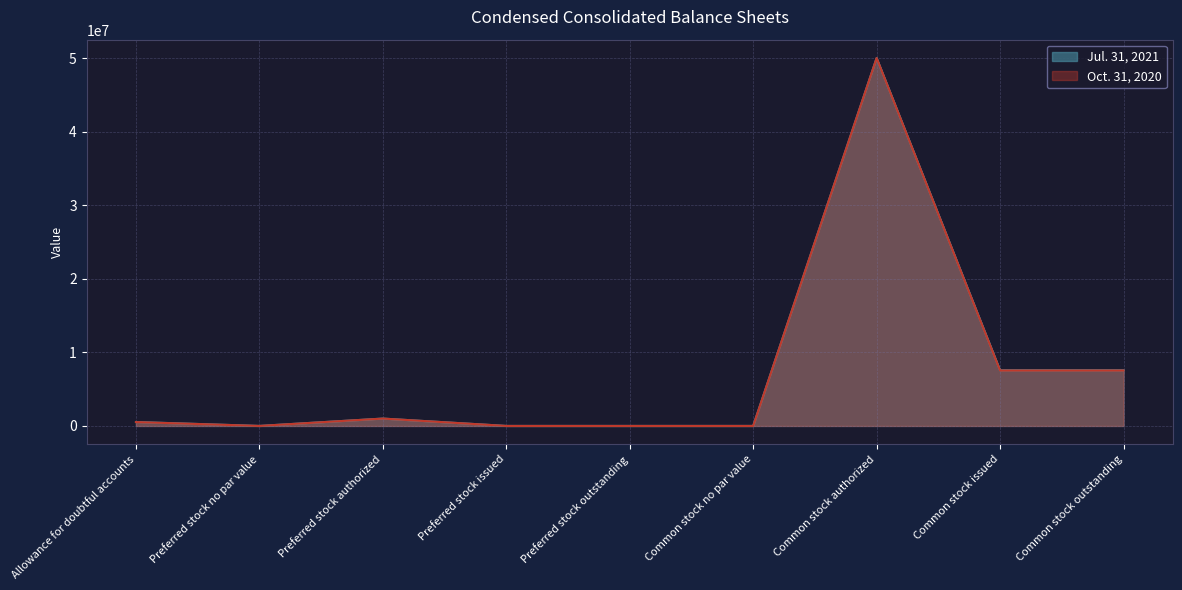

Reading left to right, what are all the values shown in this chart?

Jul. 31, 2021: Allowance for doubtful accounts=535445	Preferred stock no par value=0	Preferred stock authorized=1000000	Preferred stock issued=0	Preferred stock outstanding=0	Common stock no par value=0	Common stock authorized=50000000	Common stock issued=7566171	Common stock outstanding=7566171
Oct. 31, 2020: Allowance for doubtful accounts=524617	Preferred stock no par value=0	Preferred stock authorized=1000000	Preferred stock issued=0	Preferred stock outstanding=0	Common stock no par value=0	Common stock authorized=50000000	Common stock issued=7537087	Common stock outstanding=7537087